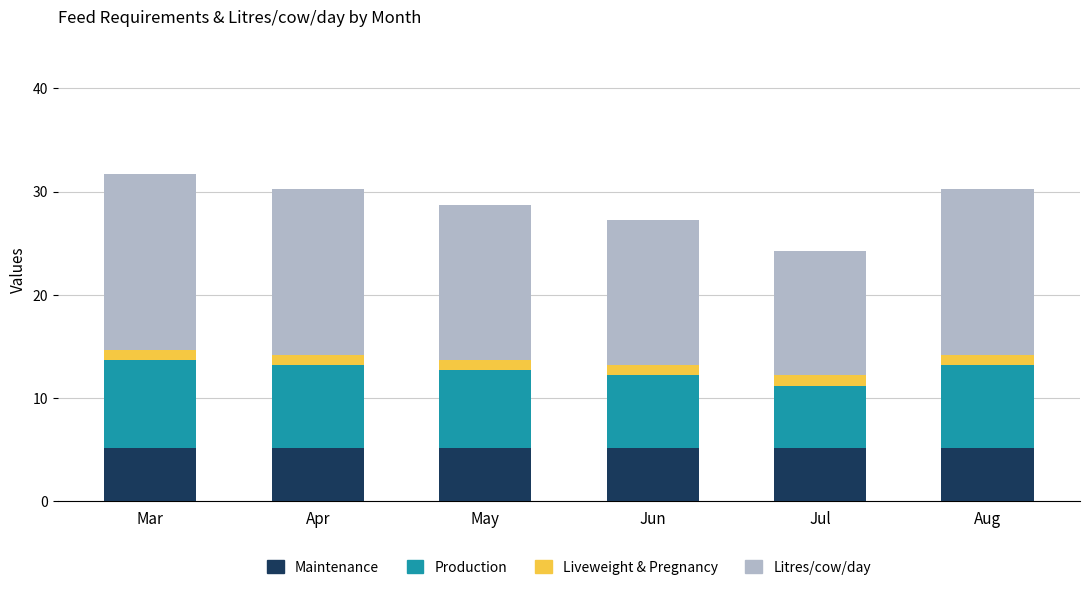

What is the total value across all series at Apr?

30.2